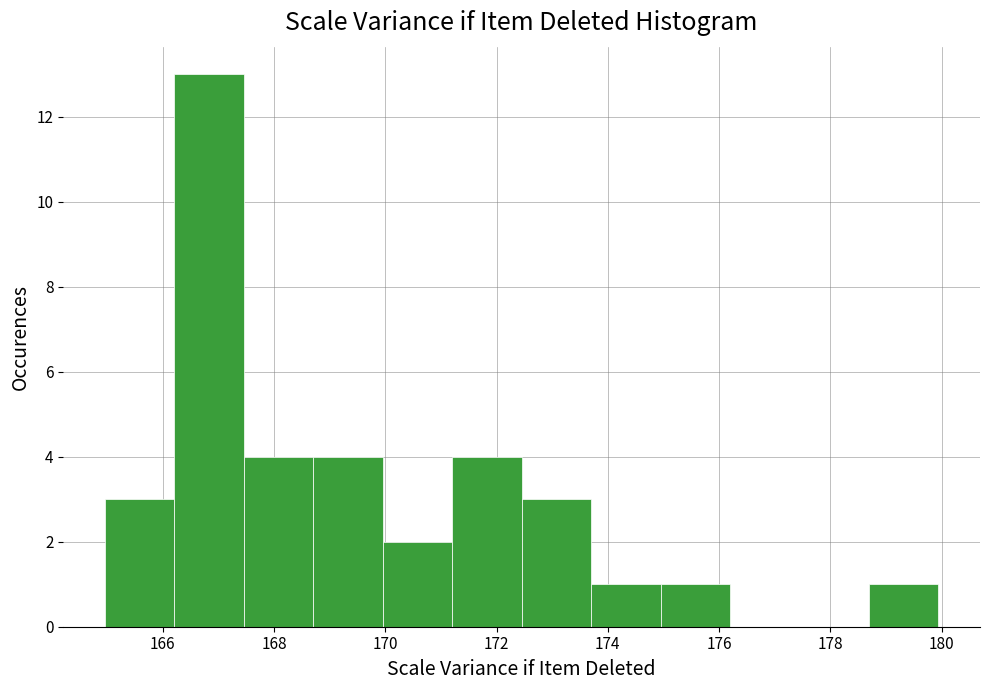

Reading left to right, list every bar in this chart as the range it spans on the x-axis followed by its height. Neither the bar edges nor the heights are printed on the chart, so give them approximately, as read against the axes.

165.0 to 166.2: 3
166.2 to 167.4: 13
167.4 to 168.8: 4
168.8 to 170.0: 4
170.0 to 171.2: 2
171.2 to 172.4: 4
172.4 to 173.6: 3
173.6 to 175.0: 1
175.0 to 176.2: 1
176.2 to 177.4: 0
177.4 to 178.6: 0
178.6 to 180.0: 1